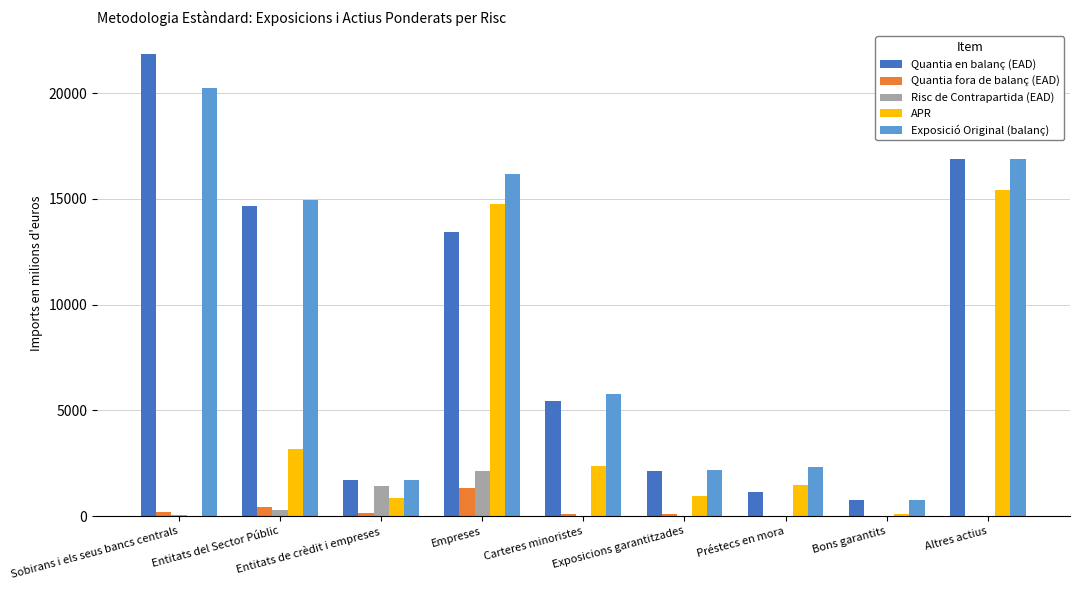

What is the maximum value shown in the chart?

21856